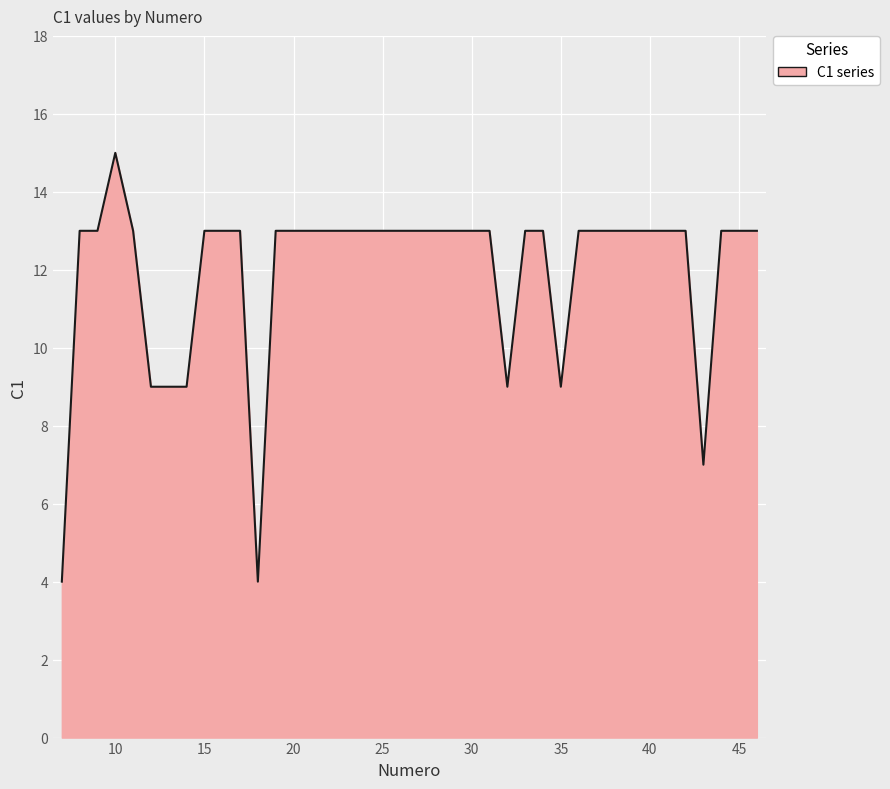

What is the average value?

12